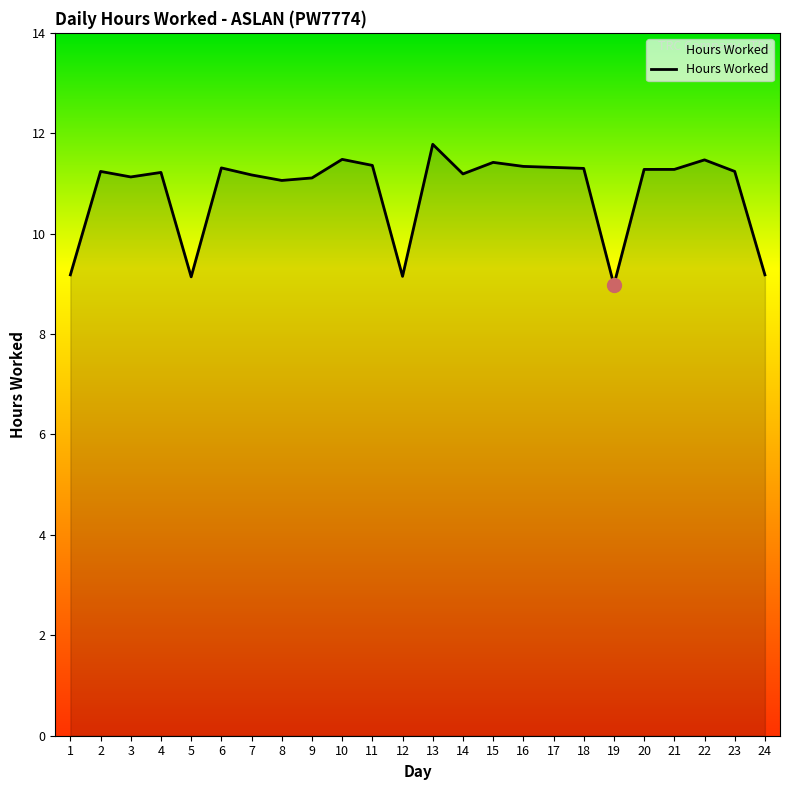

True or false: the data shows 9.1 at 5.

True